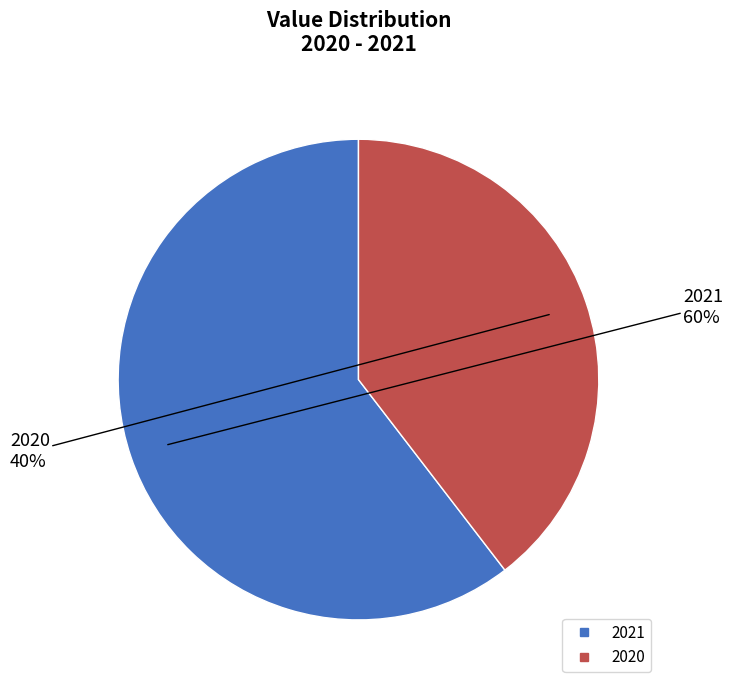

Approximately how many times larger is the value at 2020 compared to 2021?

0.7